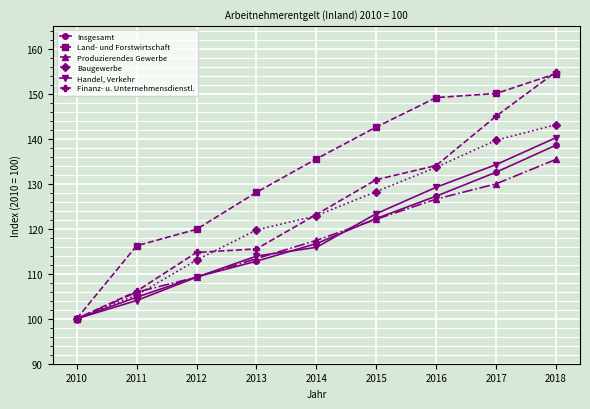

List the series in order of their peak value, lowest first.

Produzierendes Gewerbe, Insgesamt, Handel, Verkehr, Baugewerbe, Land- und Forstwirtschaft, Finanz- u. Unternehmensdienstl.